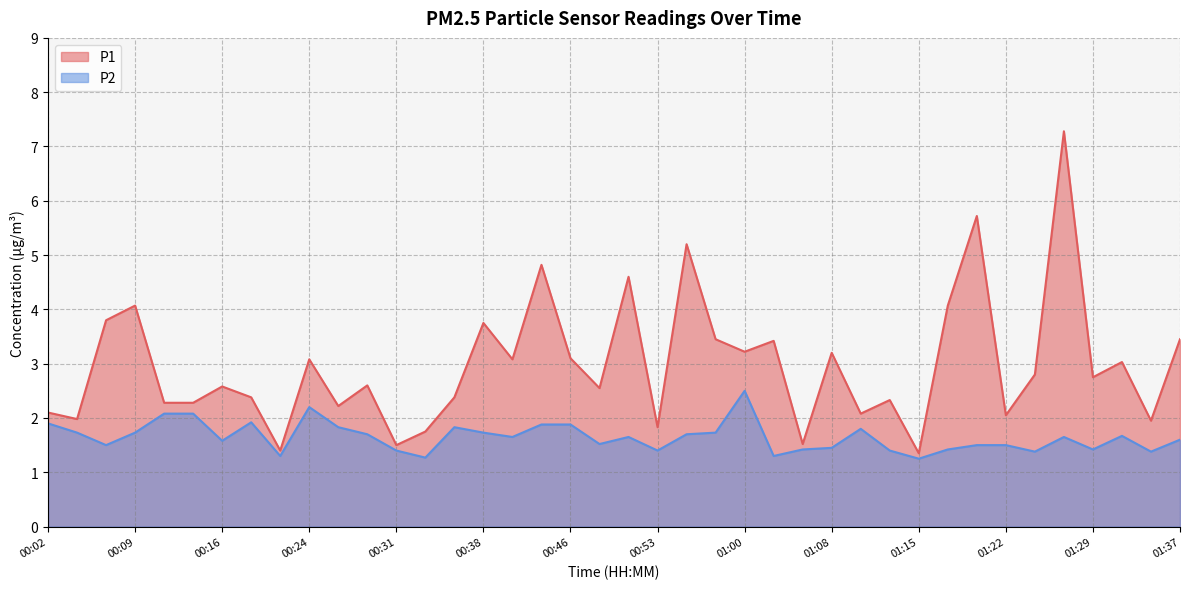

How many data points does each series have?

40